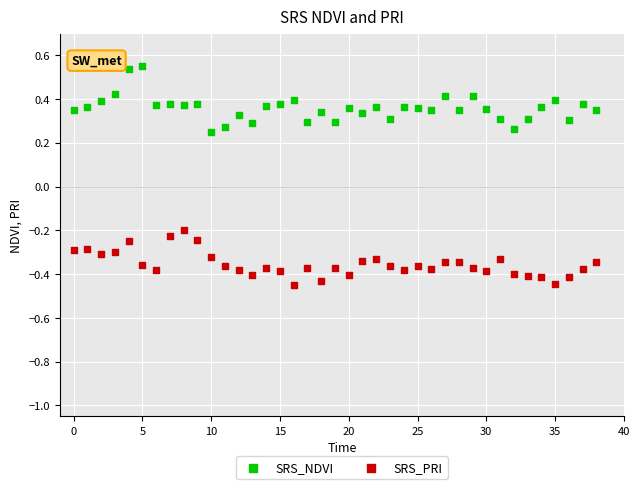

Which series contains the highest Y value?

SRS_NDVI